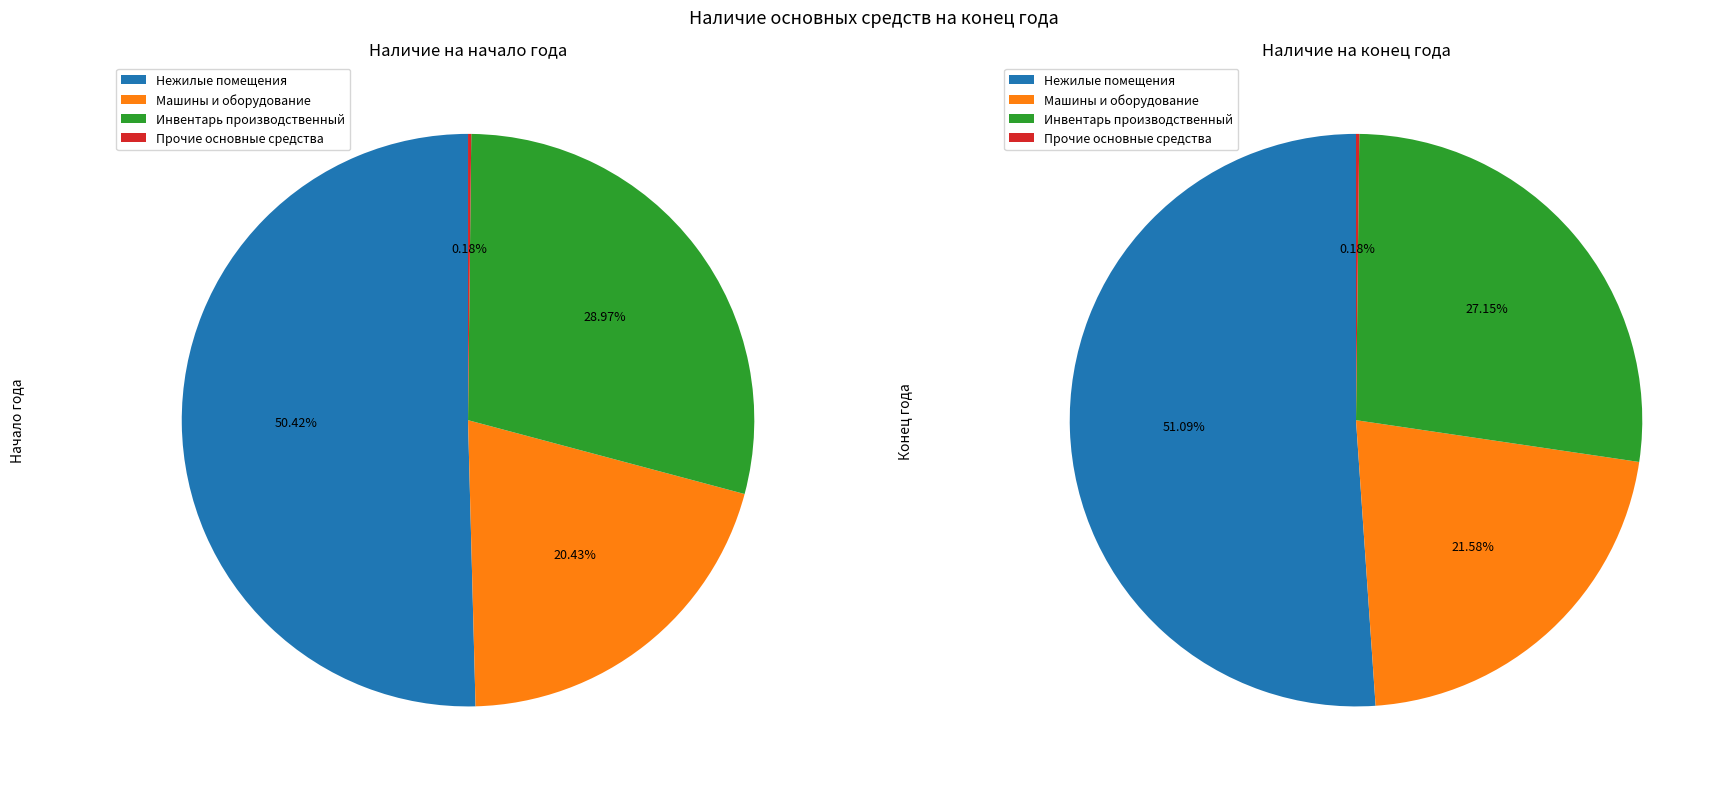

How many slices are in this pie chart?

4